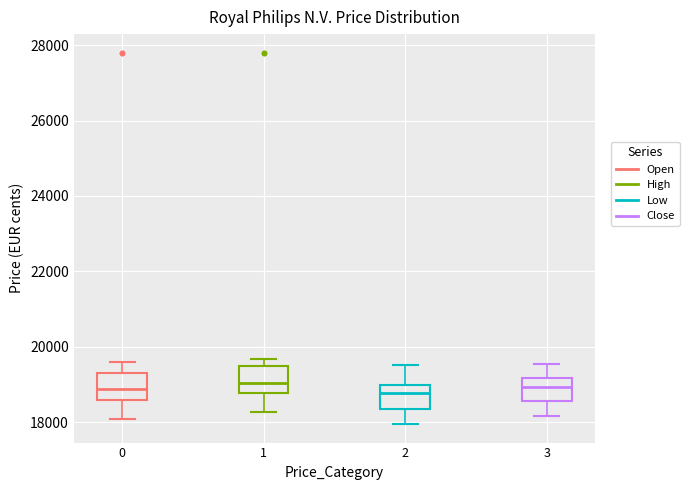

Where is the lower edge of the box at x = 0 on the y-axis? The values are not printed on the chart, so give them approximately, as read against the axis.

18600